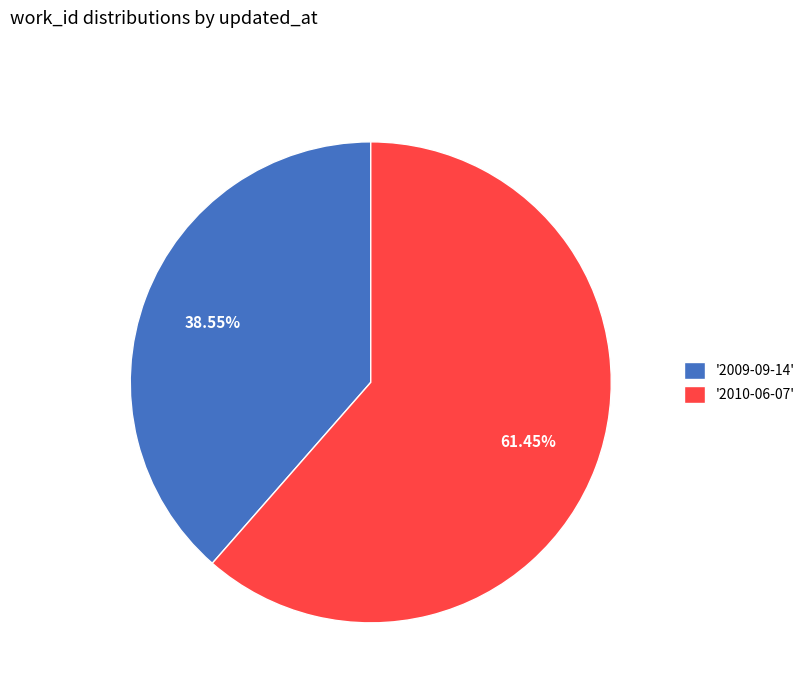

Which has a higher value, '2009-09-14' or '2010-06-07'?

'2010-06-07'